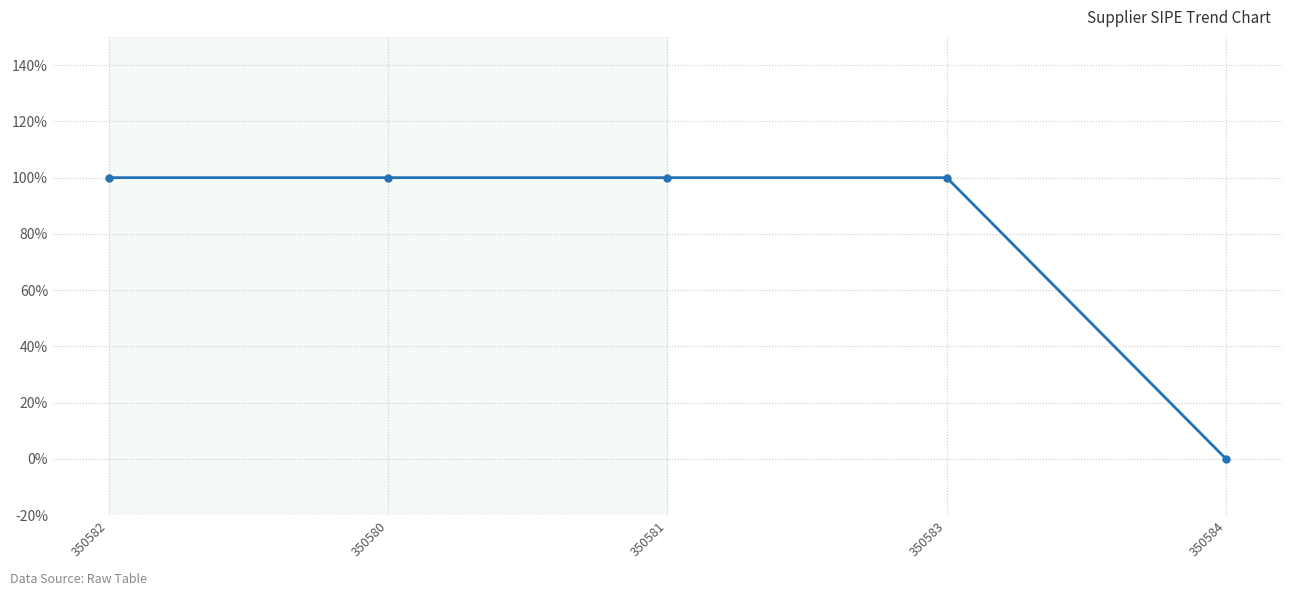

How many values are between 1 and 2?

4